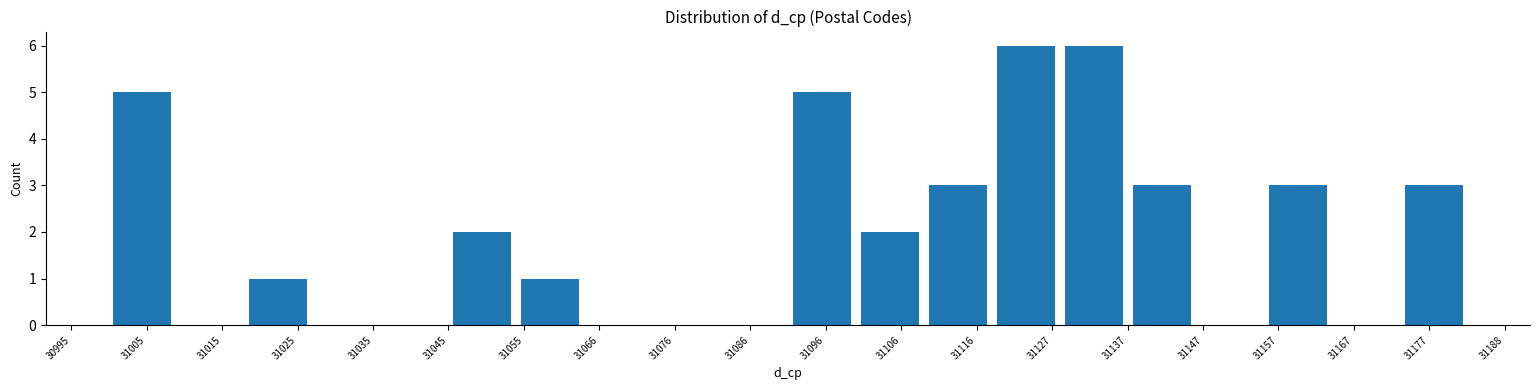

Reading left to right, list every bar in this chart as the range it spans on the x-axis followed by its height. Neither the bar edges nor the heights are printed on the chart, so give them approximately, as read against the axes.

31000 to 31010: 5
31010 to 31018: 0
31018 to 31028: 1
31028 to 31036: 0
31036 to 31046: 0
31046 to 31054: 2
31054 to 31064: 1
31064 to 31074: 0
31074 to 31082: 0
31082 to 31092: 0
31092 to 31100: 5
31100 to 31110: 2
31110 to 31118: 3
31118 to 31128: 6
31128 to 31138: 6
31138 to 31146: 3
31146 to 31156: 0
31156 to 31164: 3
31164 to 31174: 0
31174 to 31184: 3